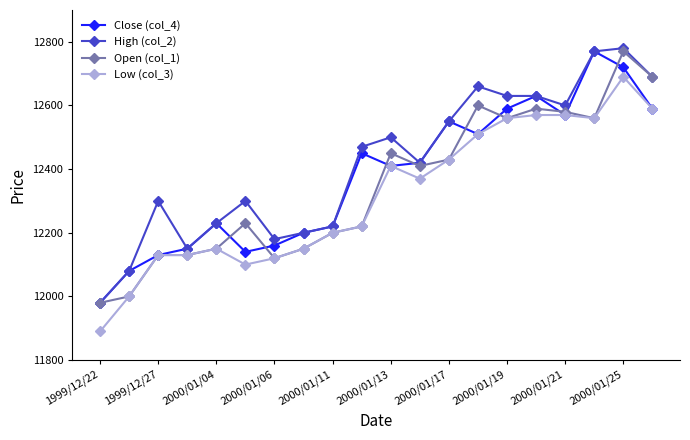

Is this an area chart (filled region under the line)?

No